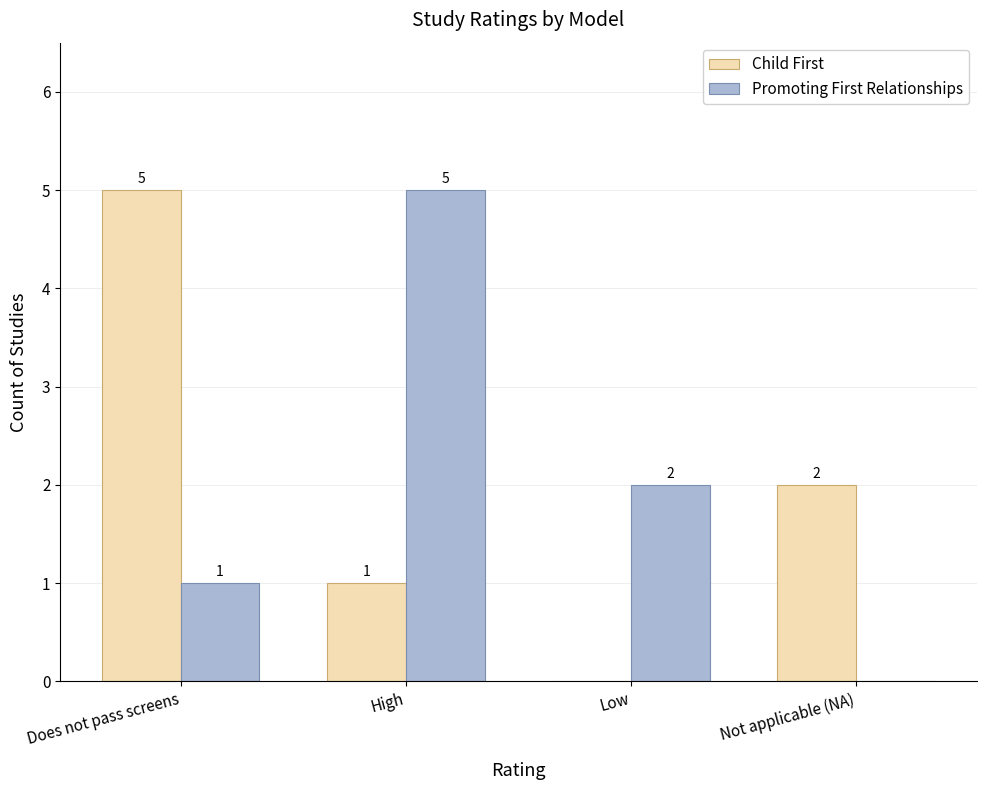

Count the Child First values in the range 1 to 5.

3